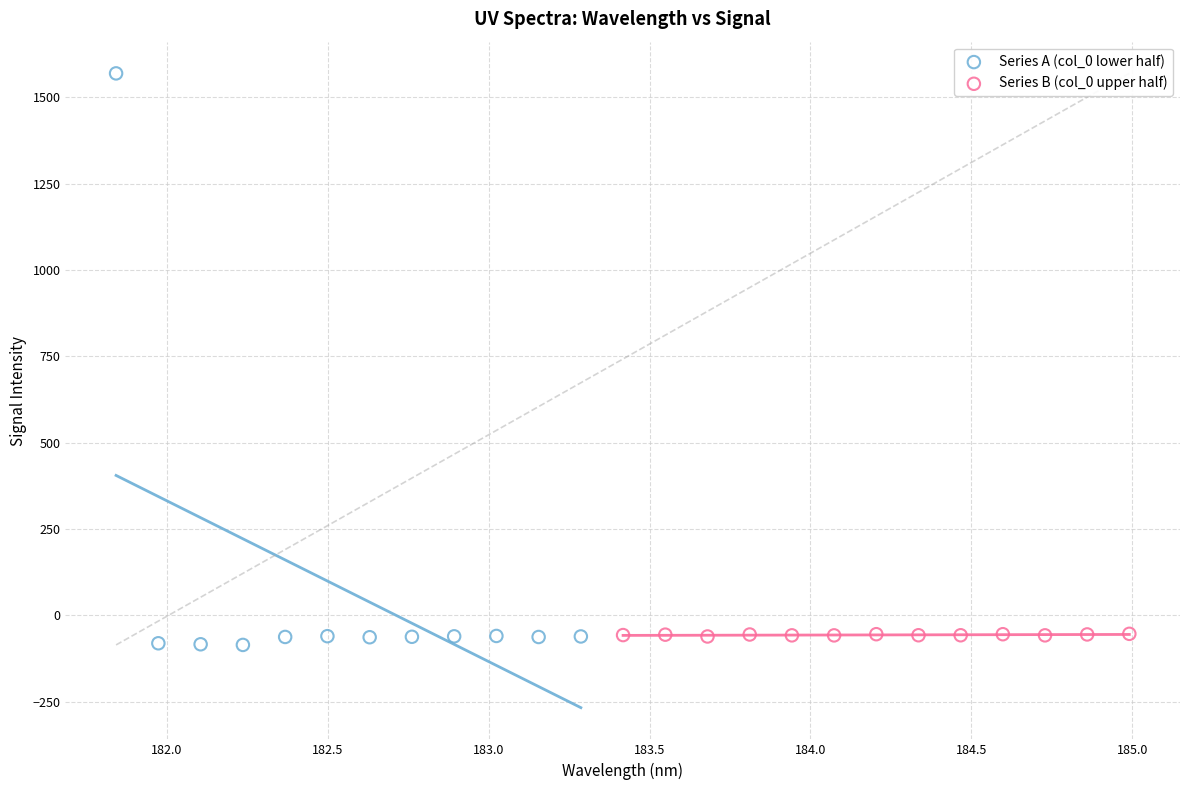

Which series contains the lowest Y value?

Series A (col_0 lower half)